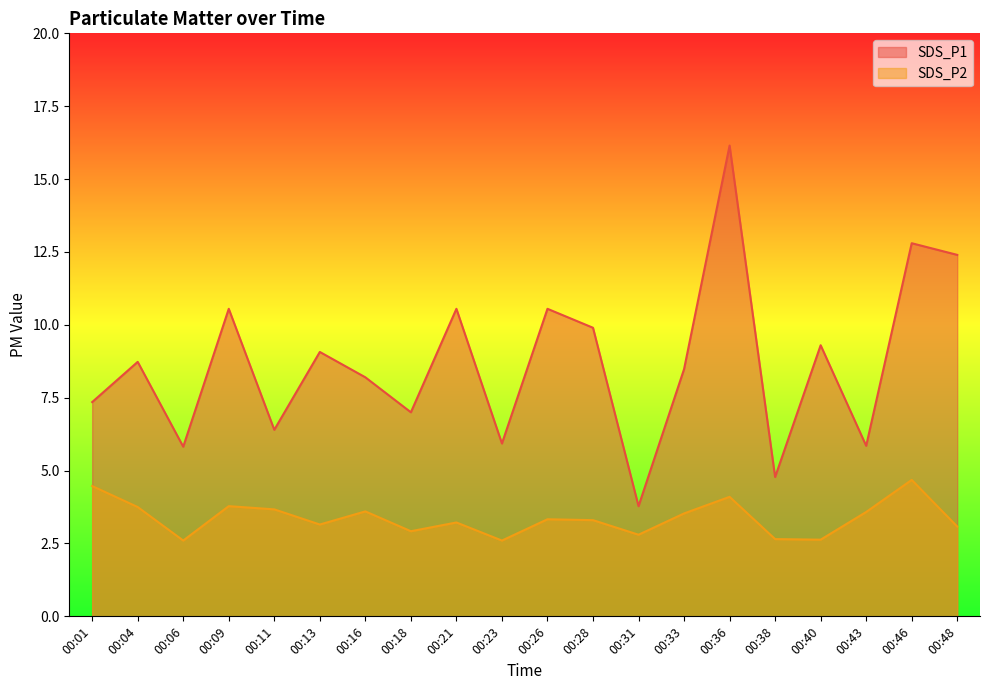

Which series has the widest spread of values?

SDS_P1